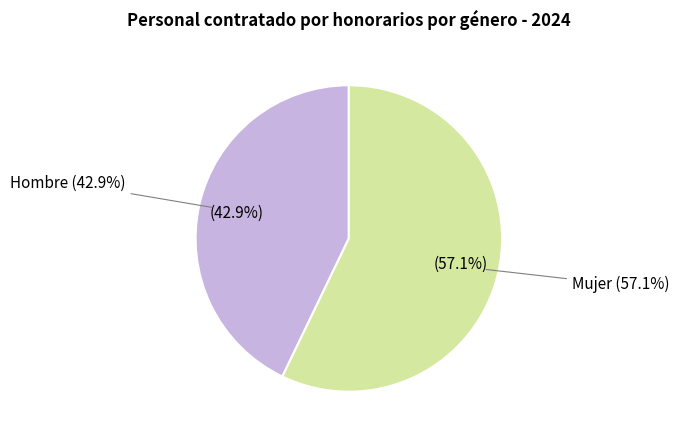

Which slice is the smallest?

Hombre